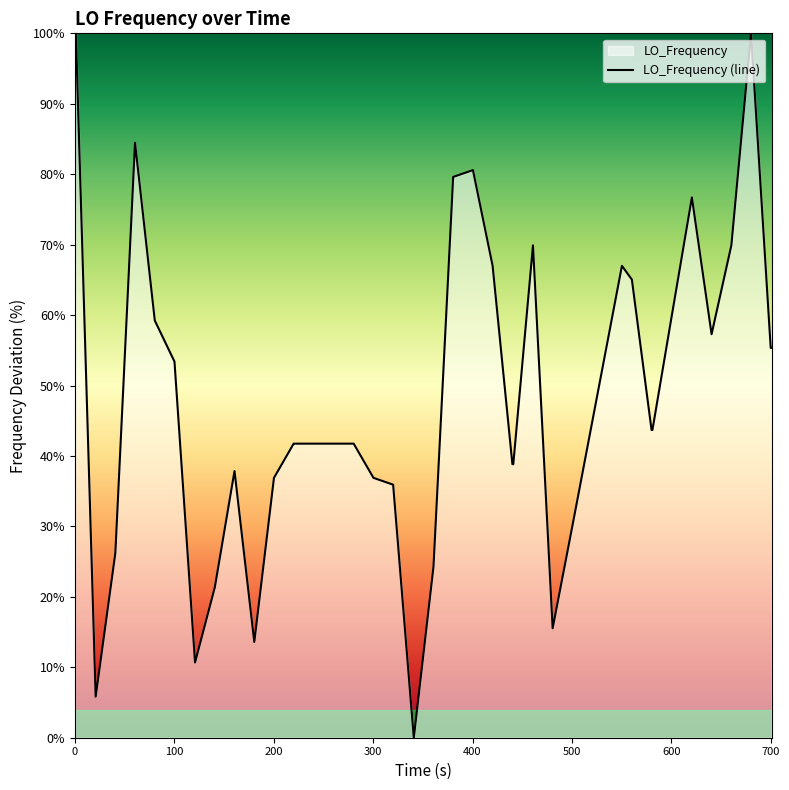

What is the maximum value shown in the chart?

100.0